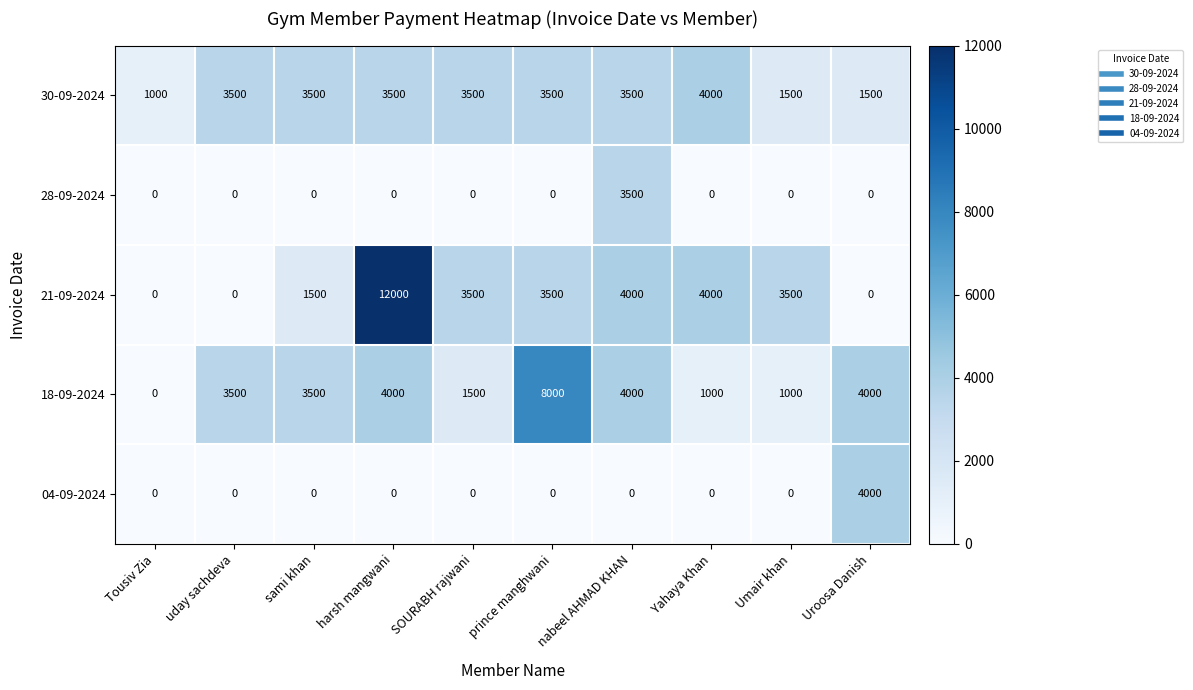

What is the total value across all series at sami khan?

8500